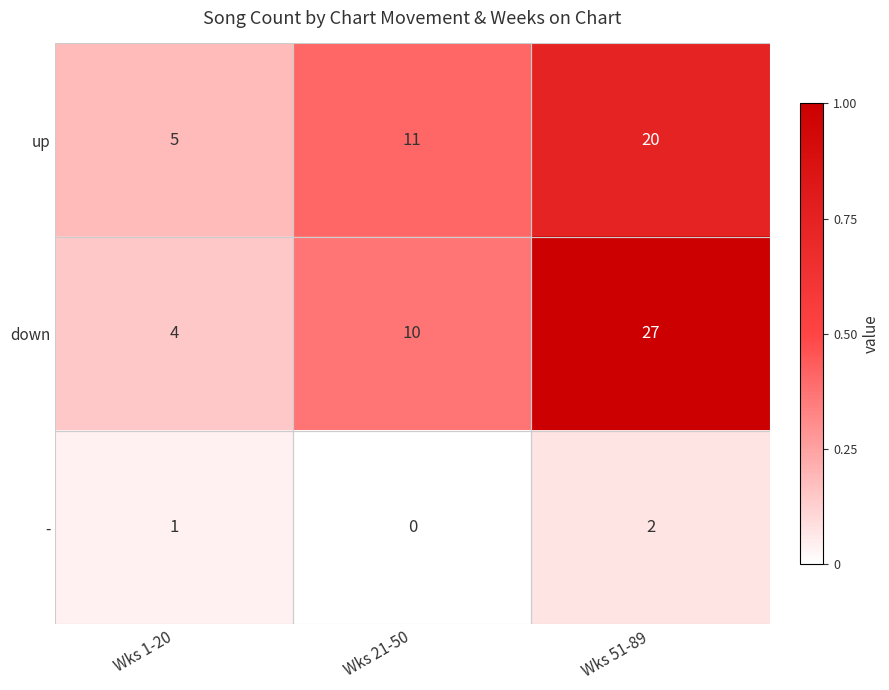

Which series has the widest spread of values?

down